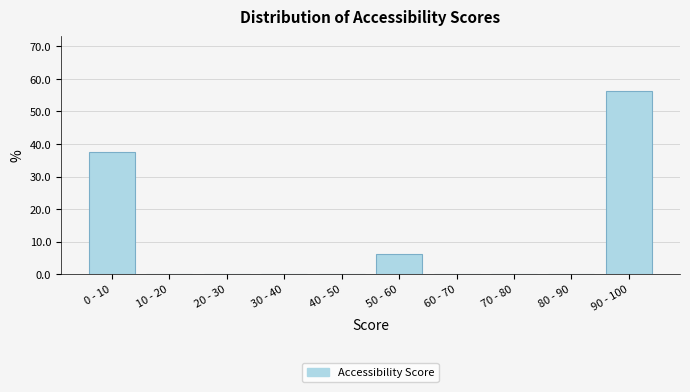

Which label corresponds to the largest value in the chart?

90 - 100